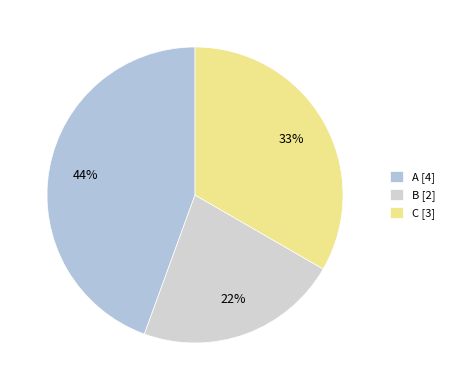

To the nearest percent, what portion does A represent?

44%